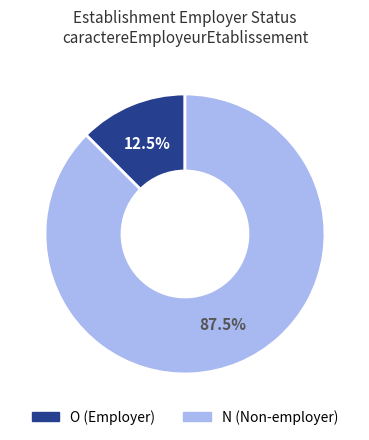

Is there any slice that represents more than half of the pie?

Yes